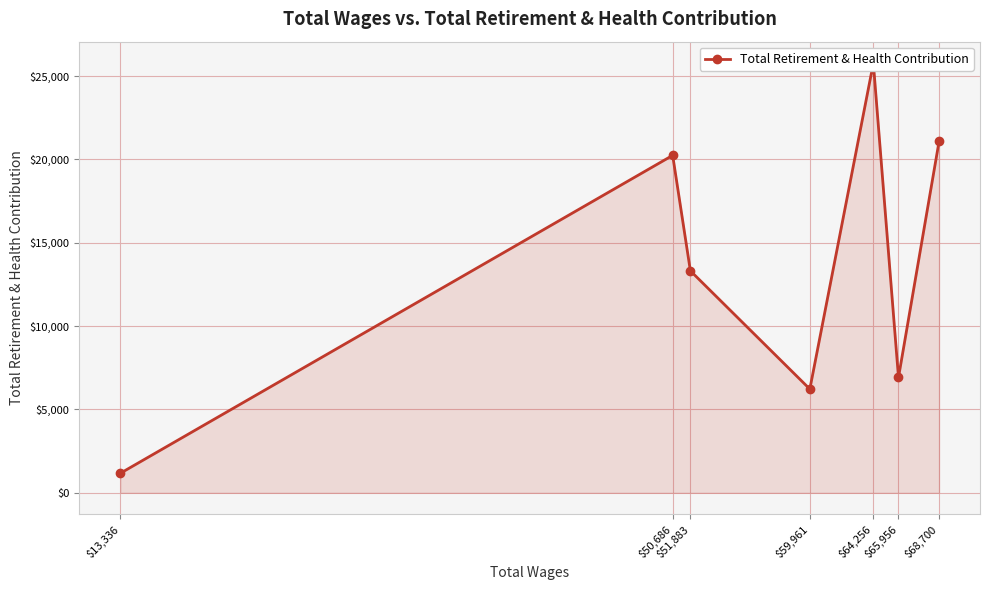

List the labels in order of value, smallest first.

$13,336, $59,961, $65,956, $51,883, $50,686, $68,700, $64,256